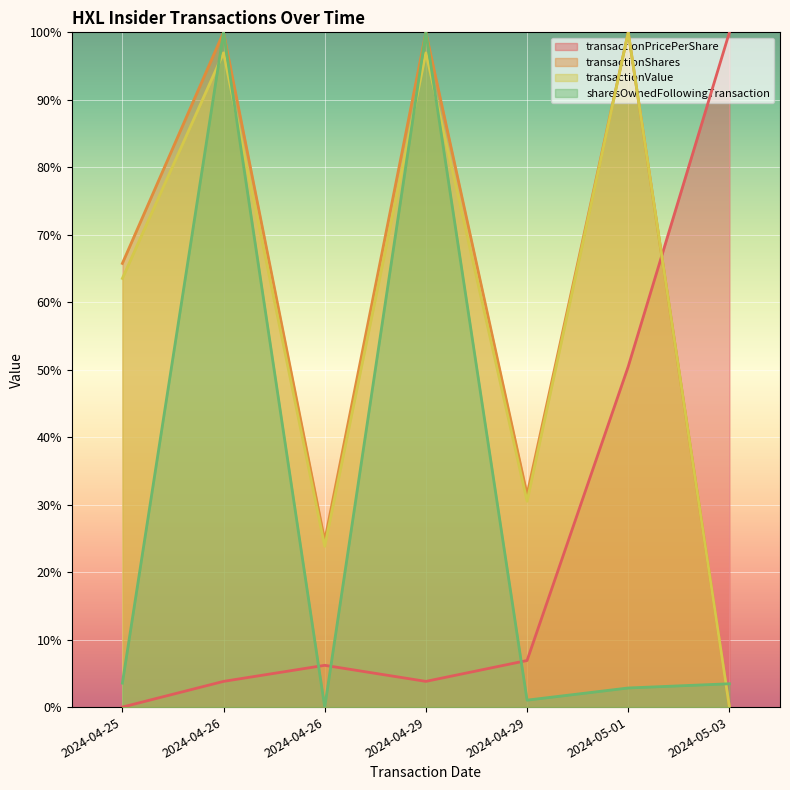

How many lines are shown in the chart?

4